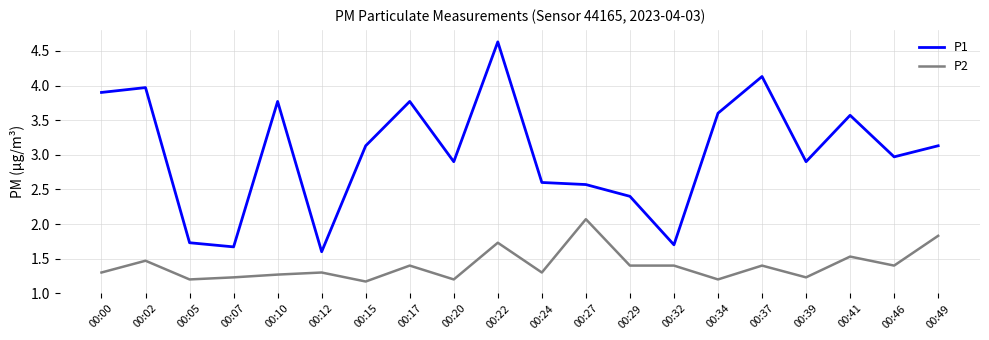

What is the difference between the maximum and minimum values in the P2 series?

0.9